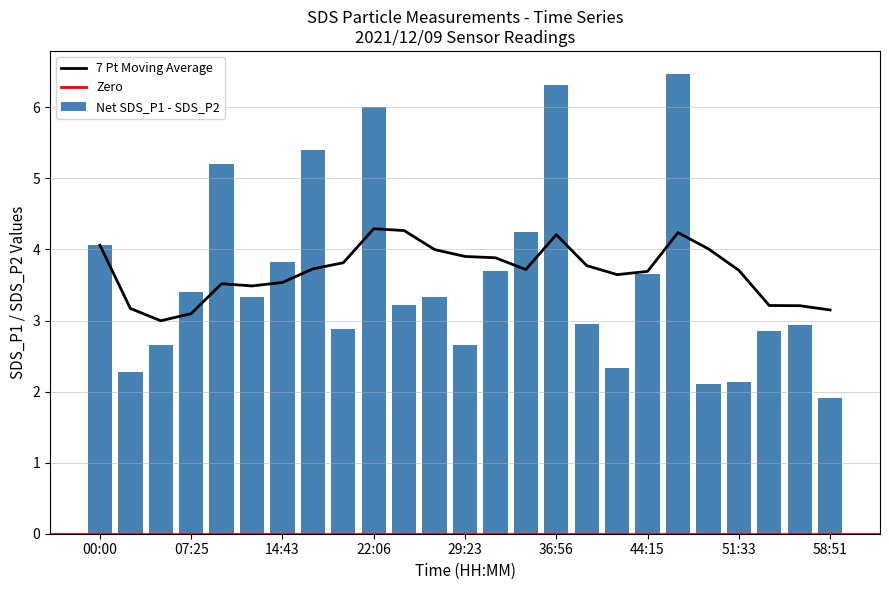

Are the bars grouped side by side (vs. stacked)?

No